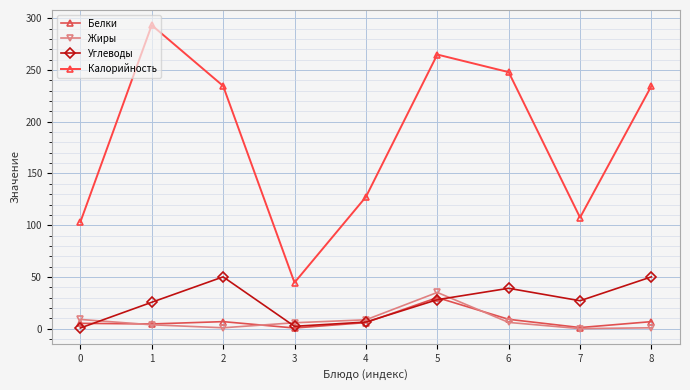

True or false: Белки and Жиры intersect in this chart.

True